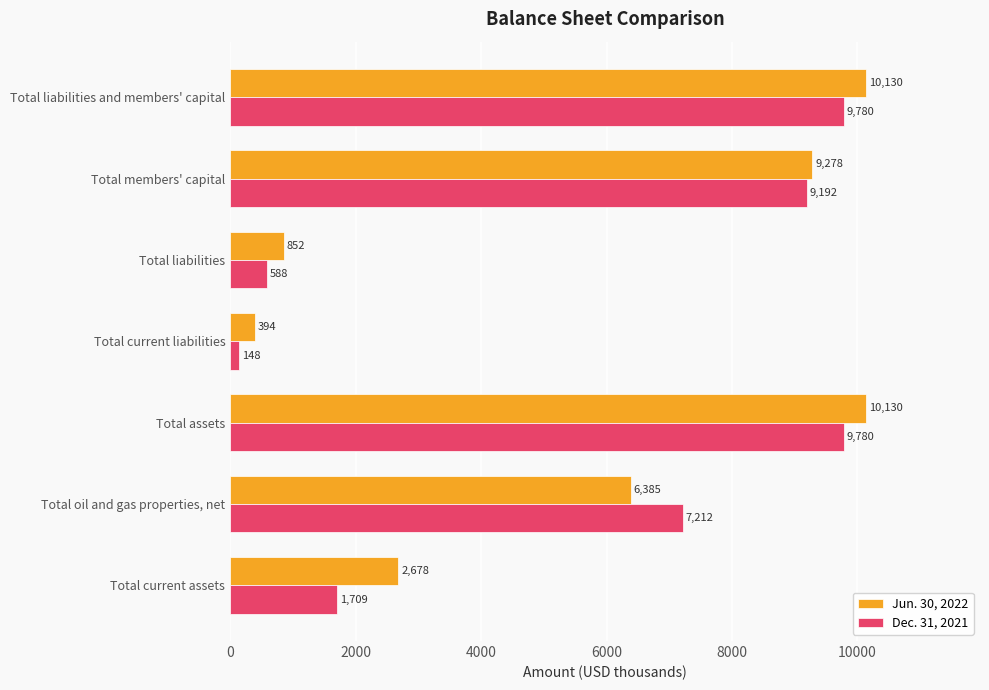

What is the sum of all Dec. 31, 2021 values?

38409